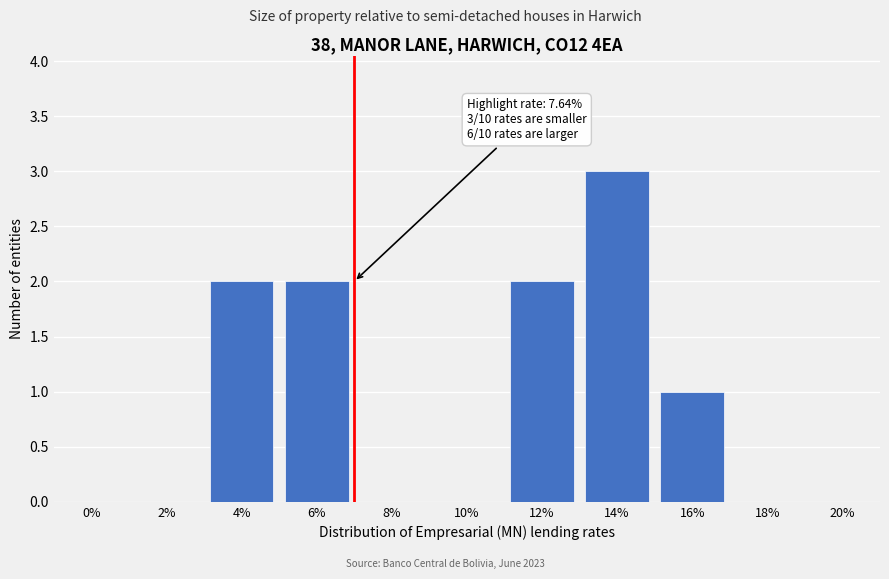

Reading right to left, what are all the values shown in this chart?

20%=0	18%=0	16%=1	14%=3	12%=2	10%=0	8%=0	6%=2	4%=2	2%=0	0%=0